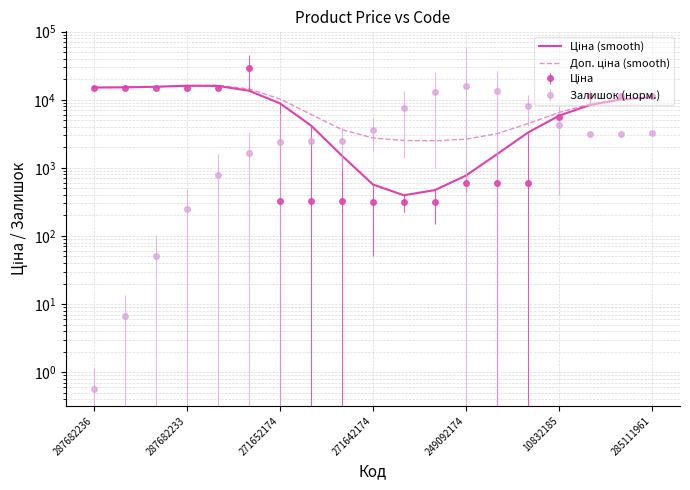

Where does the Доп. ціна (smooth) series first go above 8661?

287682236